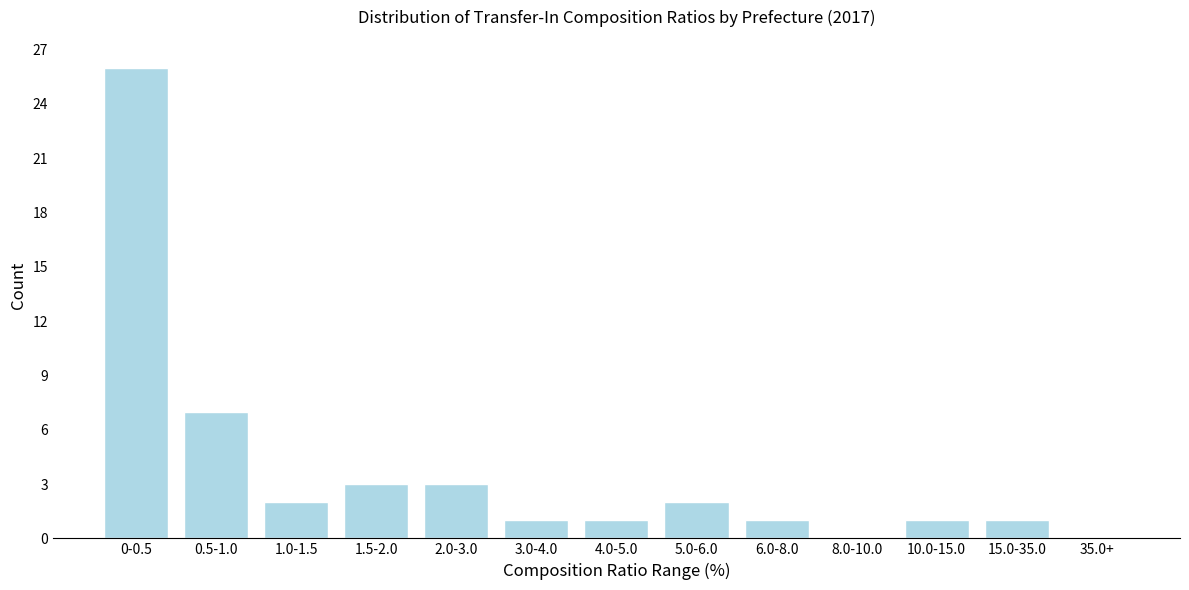

Reading left to right, transcribe all the data shown in this chart.

0-0.5=26	0.5-1.0=7	1.0-1.5=2	1.5-2.0=3	2.0-3.0=3	3.0-4.0=1	4.0-5.0=1	5.0-6.0=2	6.0-8.0=1	8.0-10.0=0	10.0-15.0=1	15.0-35.0=1	35.0+=0